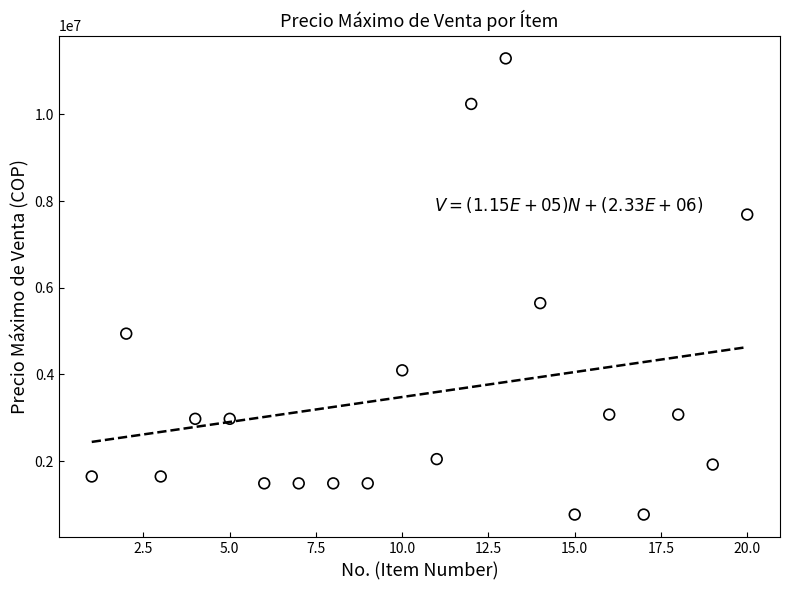

What Y value in the scatter plot is closest to 6029055?

5644646